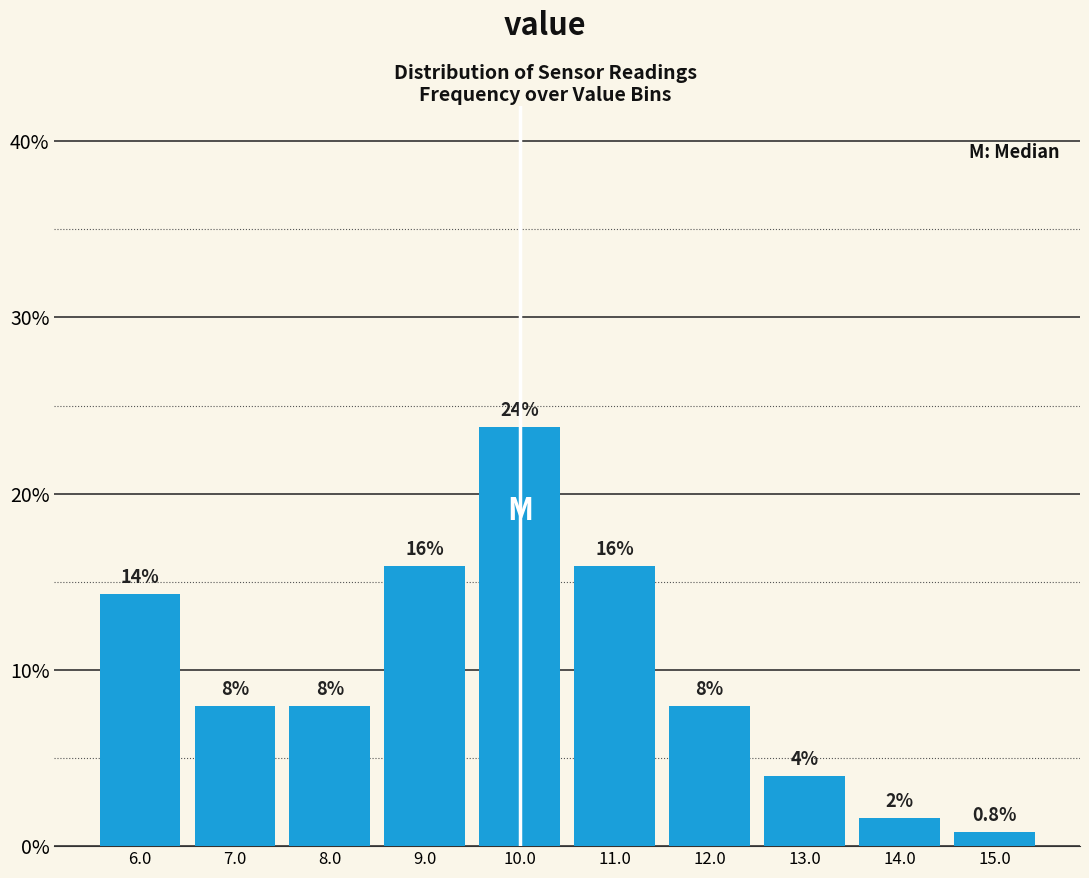

Are the bars horizontal?

No